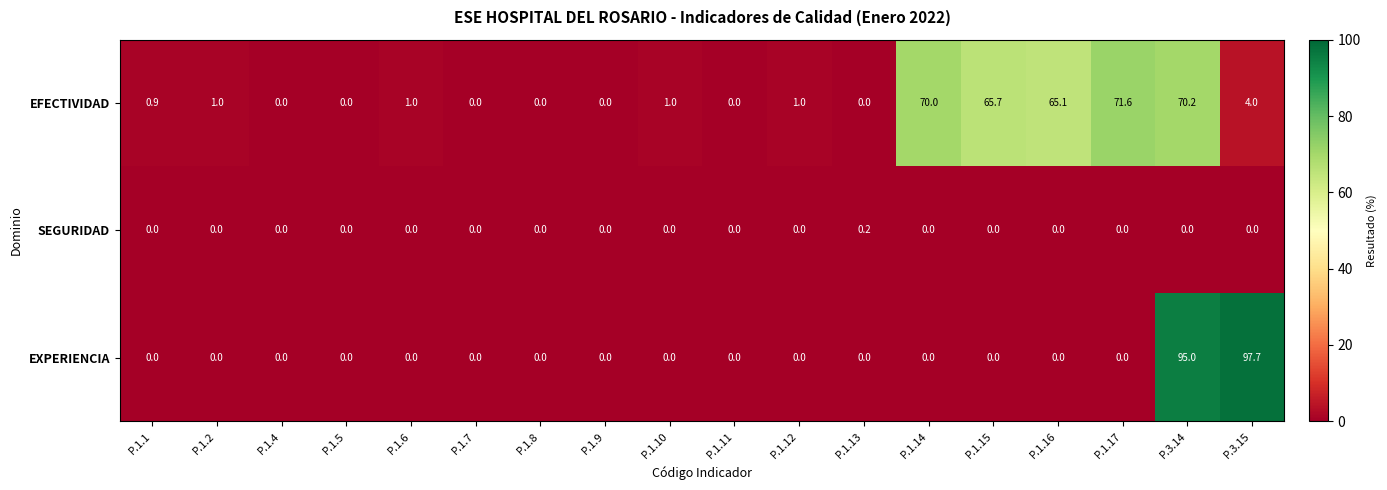

How many data points does each series have?

18